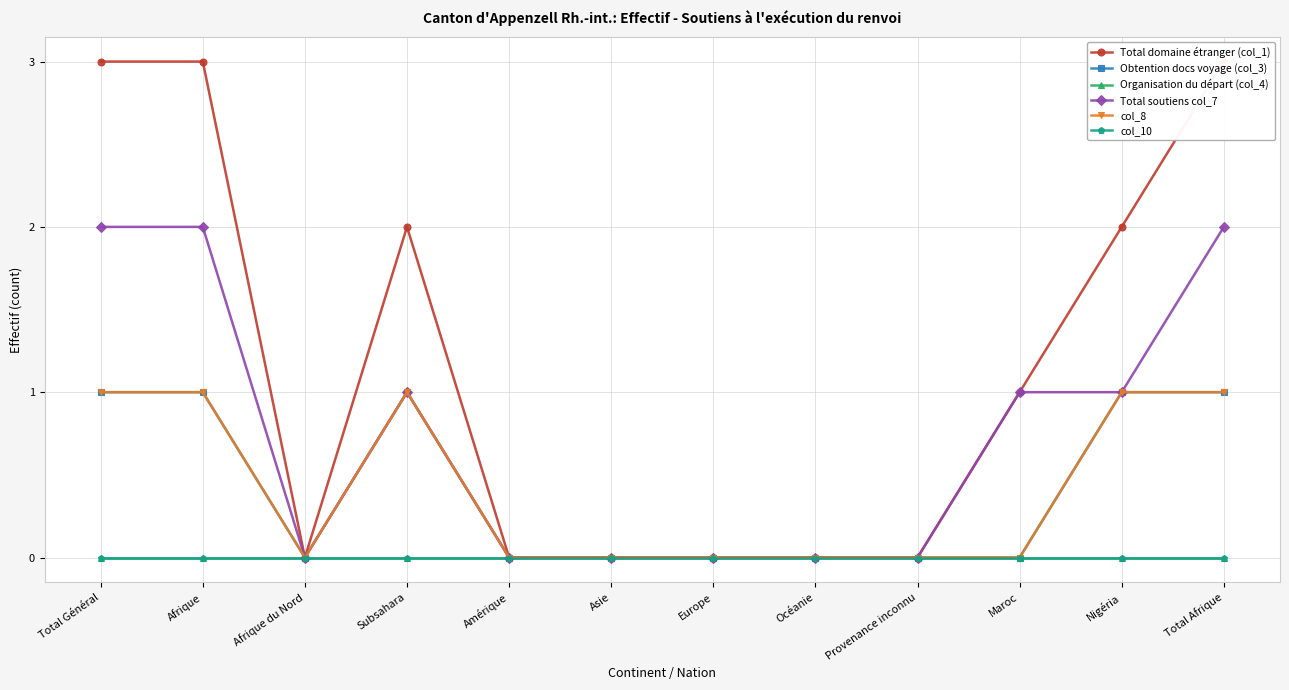

The value of Organisation du départ (col_4) at Afrique is 0. True or false?

True